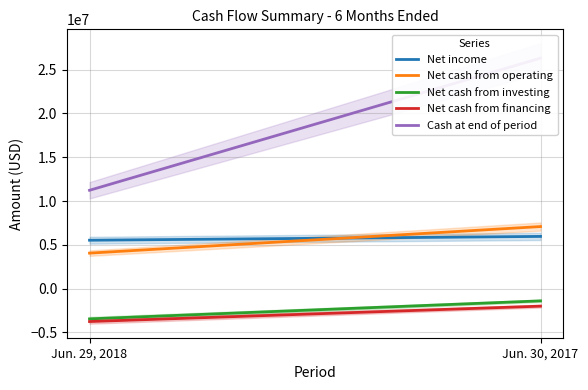

What is the approximate value of Net income at Jun. 29, 2018, to the nearest 50?

5518000